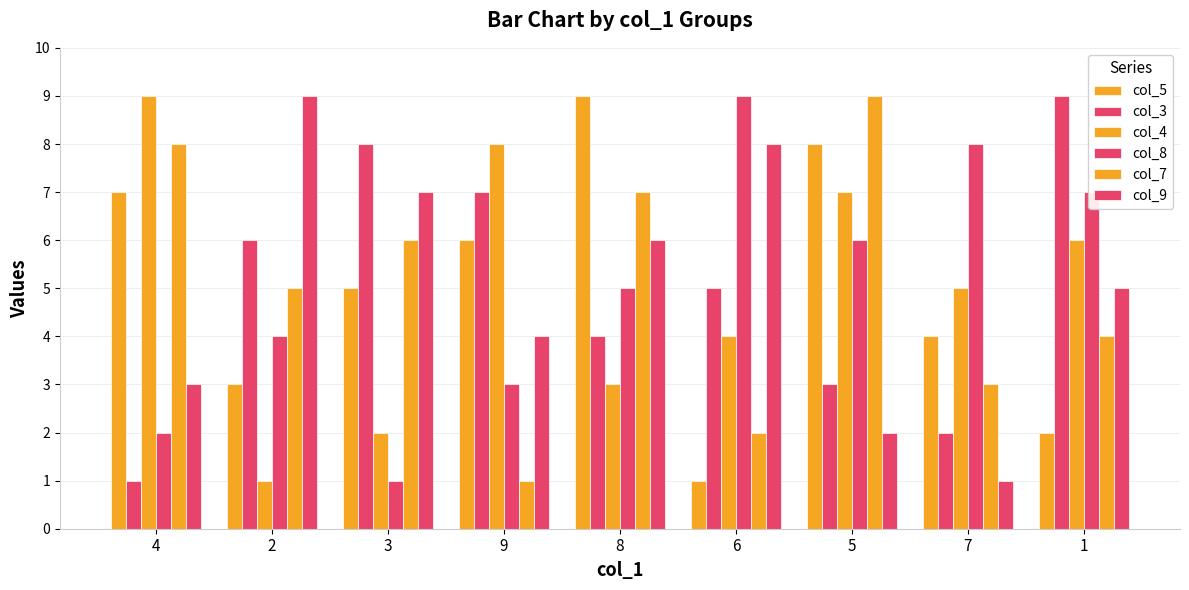

Which has a higher value, 6 or 8?

8